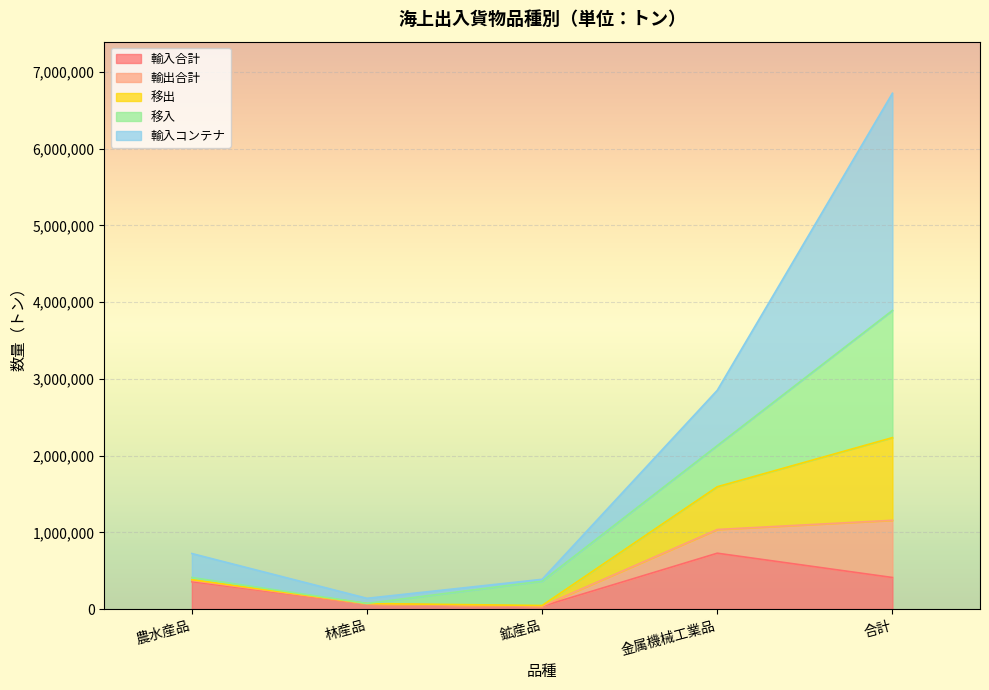

How many data points in 輸入合計 are above 356842?

2